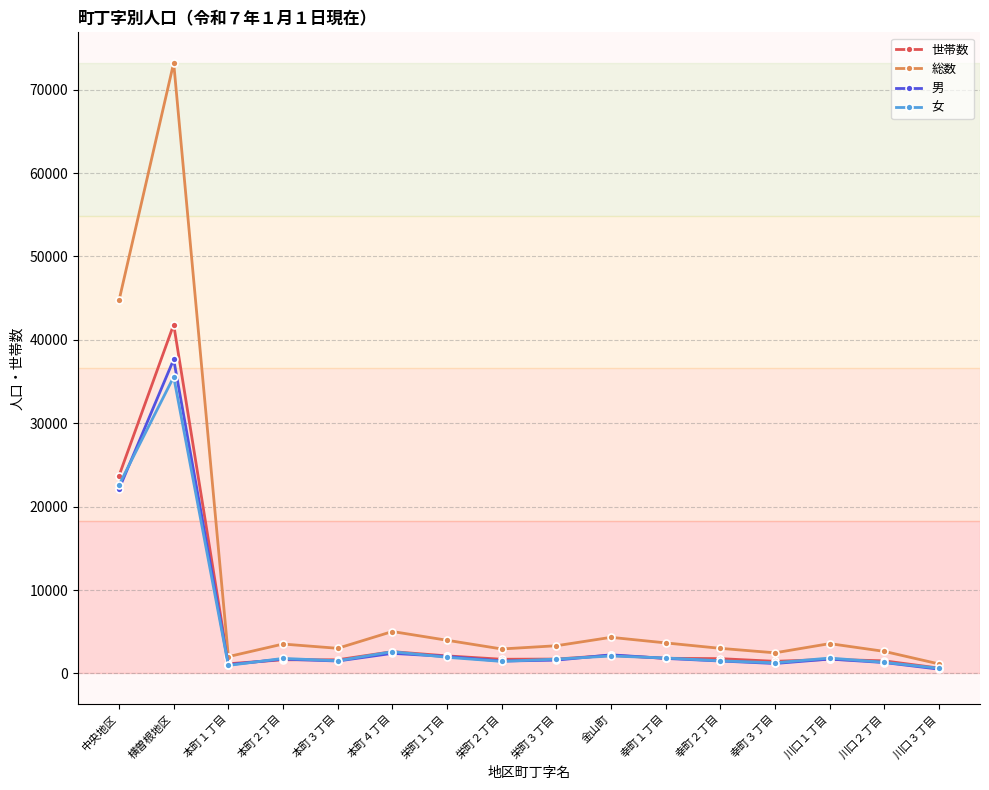

Which series has the widest spread of values?

総数